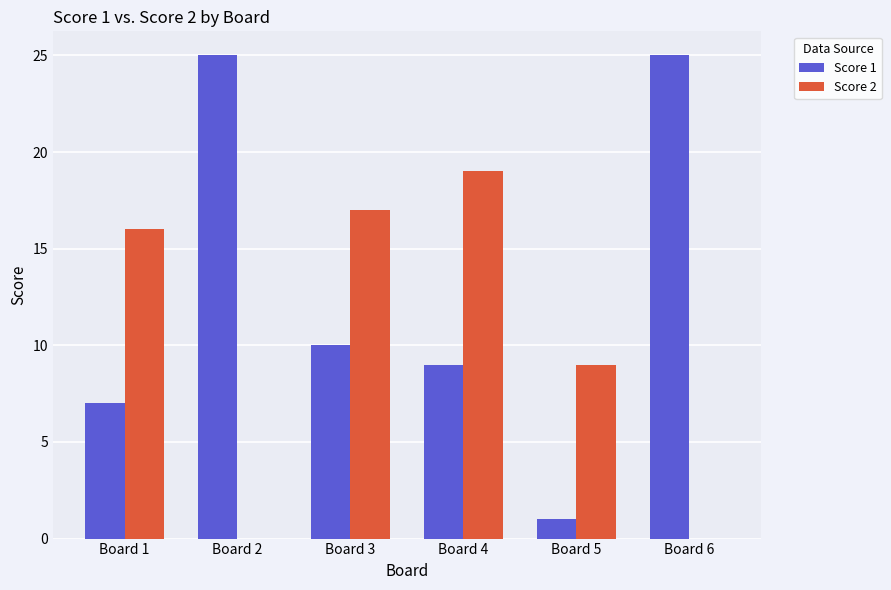

Which series has the largest total across all categories?

Score 1